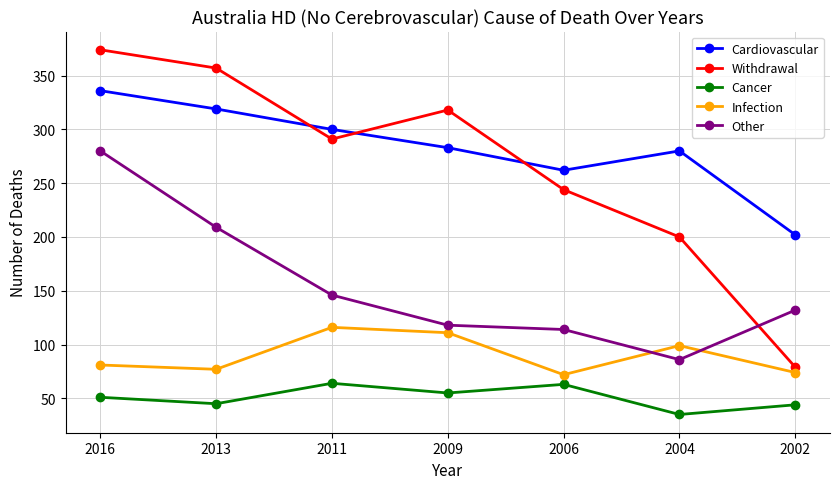

At which category is the sum across all series the highest?

2016